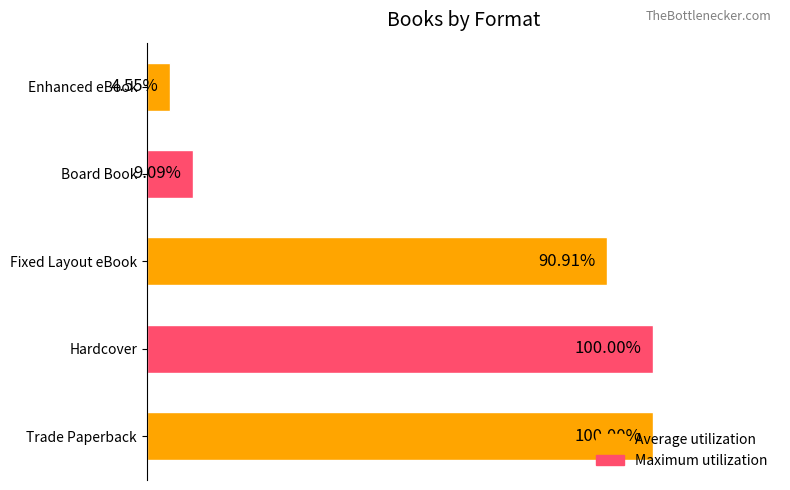

How many bars are there in total?

5